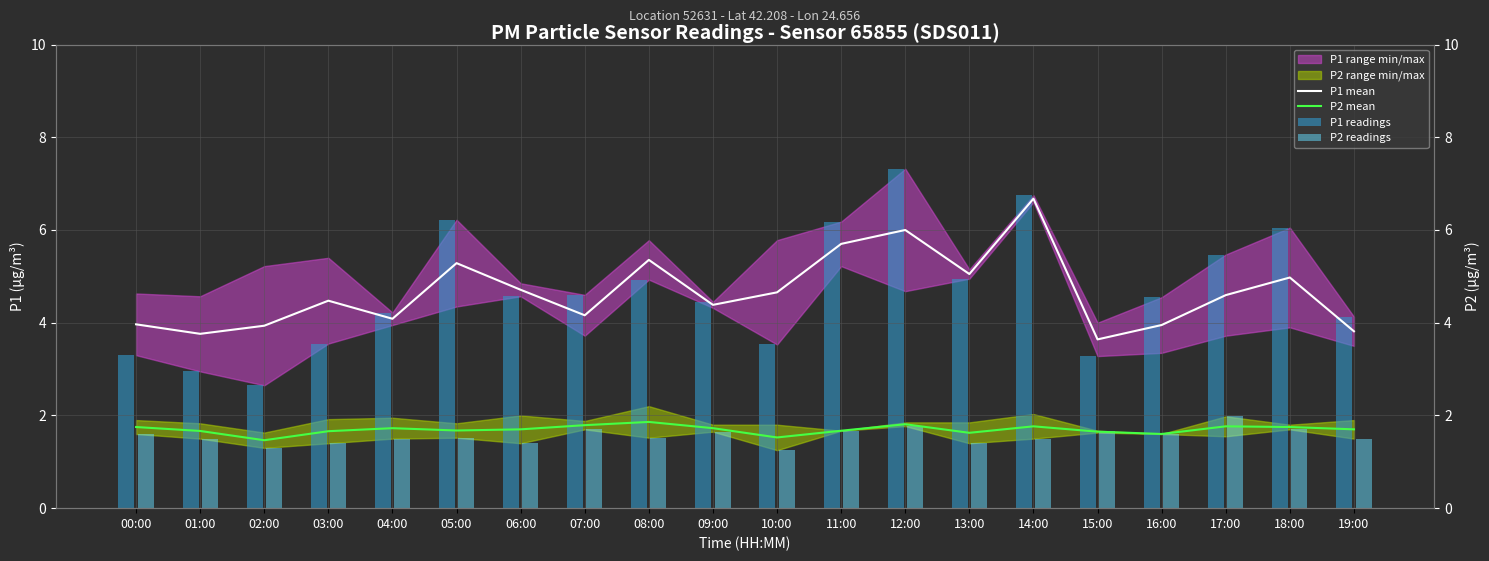

What is the value of the P2 readings bar at the 7th from the left?

1.4